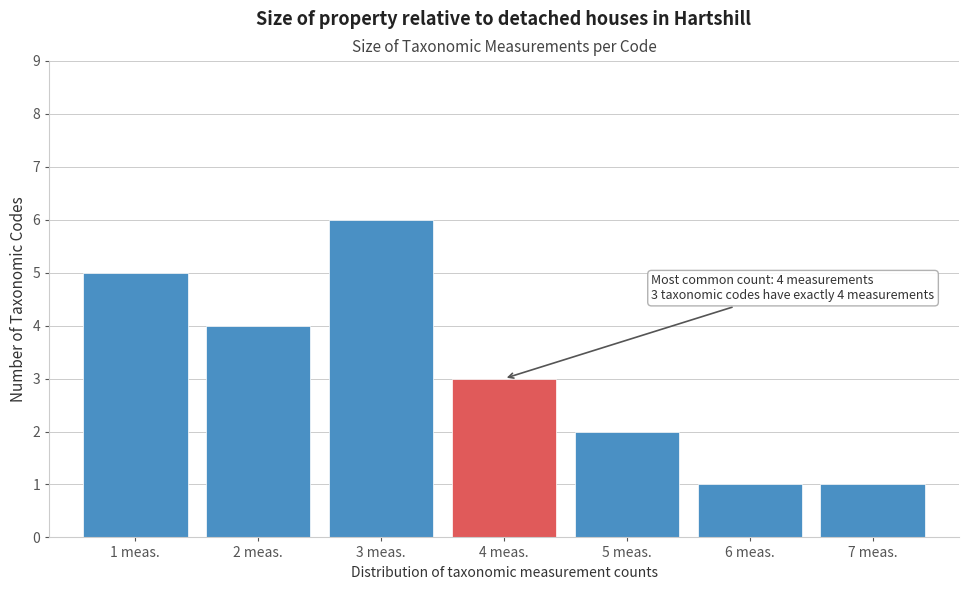

Over which range of the x-axis is the bar tallest?

2.5 to 3.5